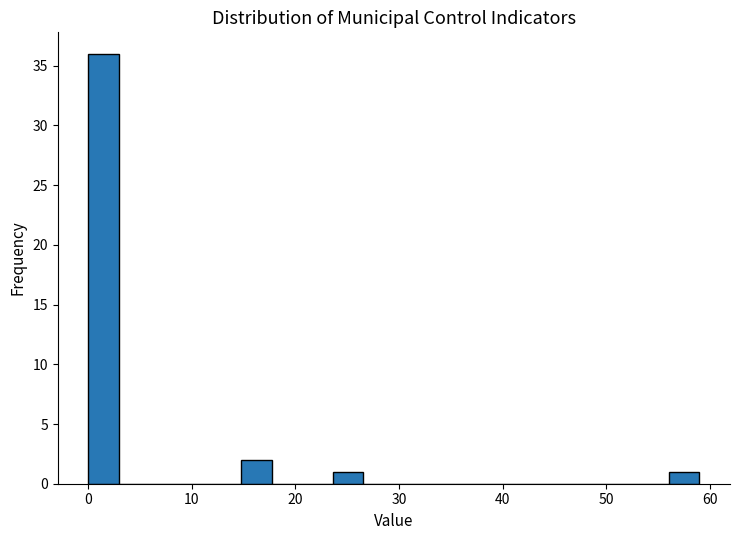

Read against the x-axis, roughly where is the centre of the tallest bar?

1